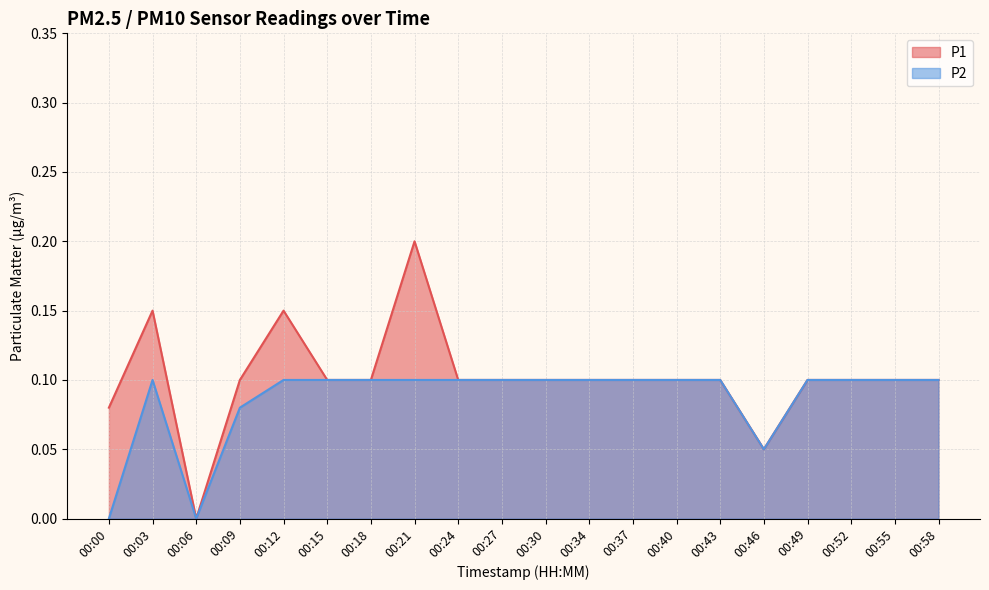

True or false: P2 and P1 intersect in this chart.

False